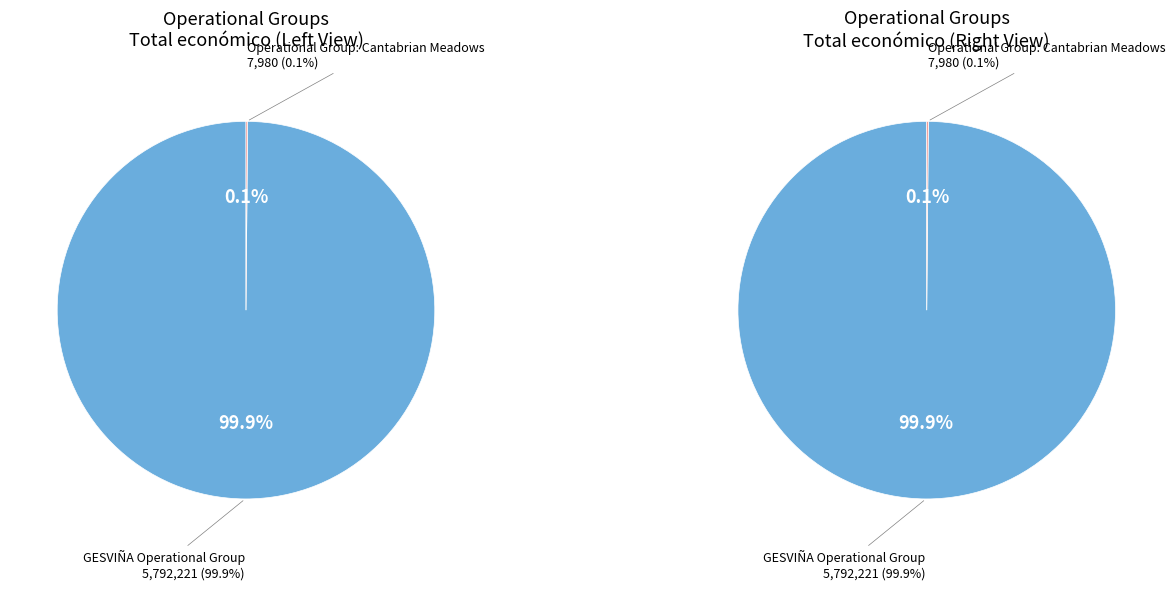

What is the majority slice?

GESVIÑA Operational Group